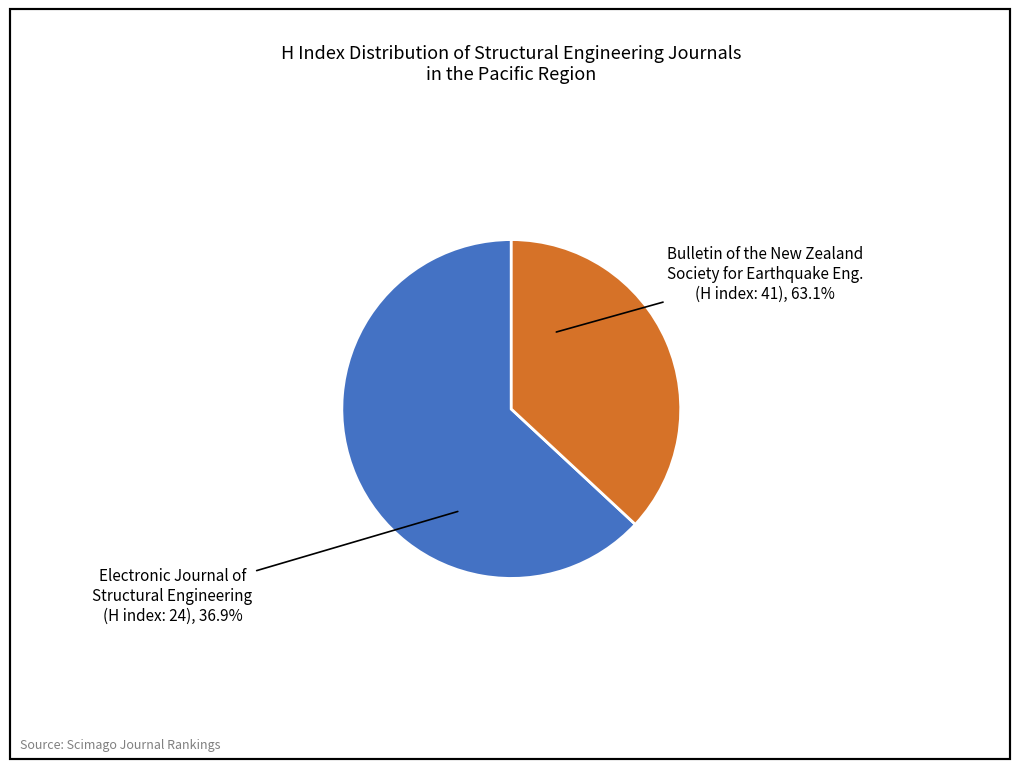

Is Electronic Journal of Structural Engineering
(H index: 24) the majority of the pie?

No